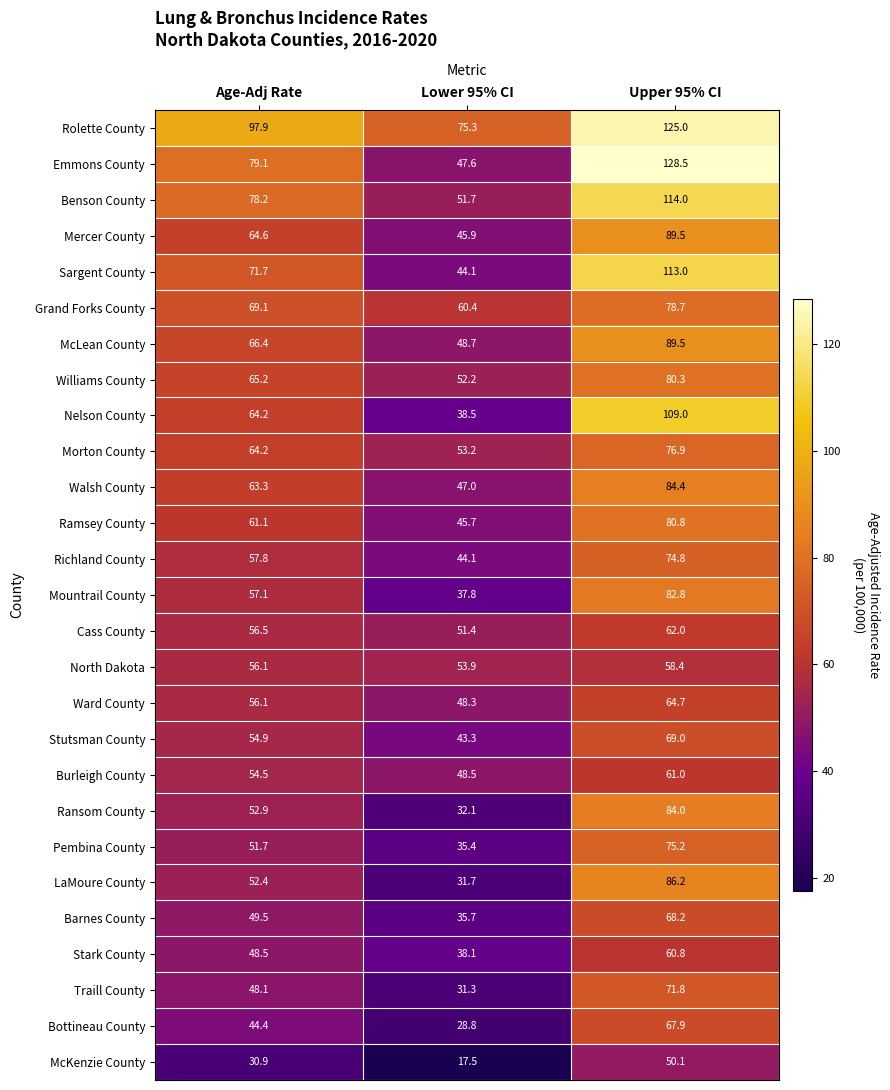

What is the difference between the Nelson County values at Lower 95% CI and Age-Adj Rate?

25.7